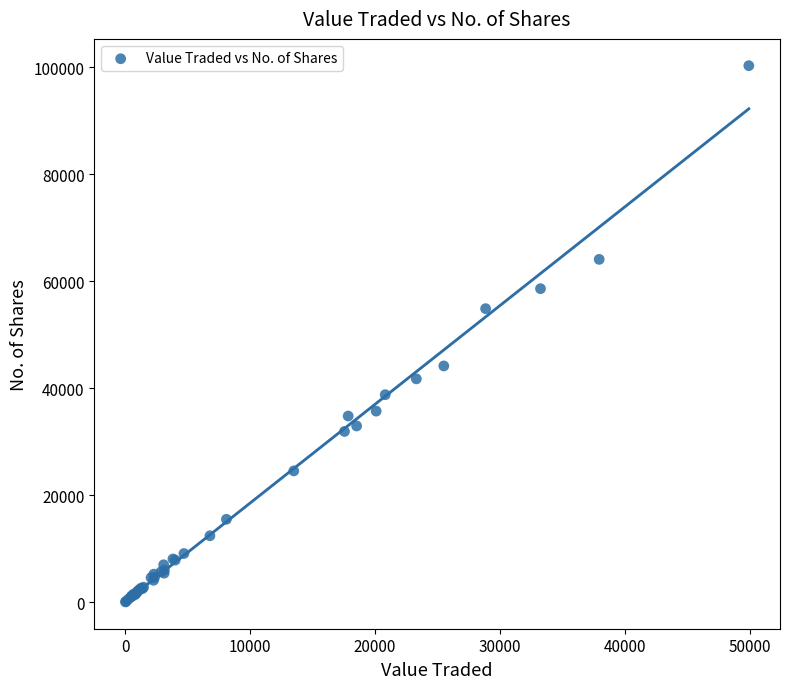

What Y value in the scatter plot is closest to 50174?

54879